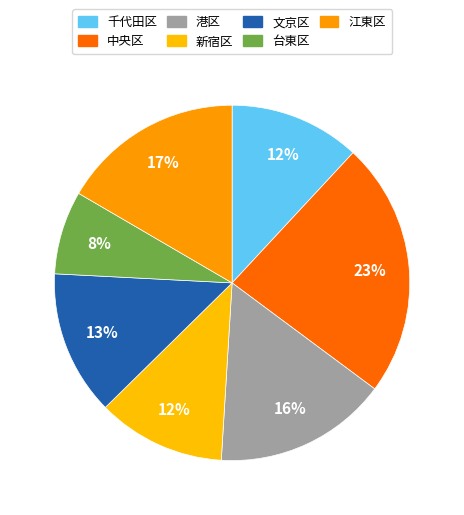

Is the sum of 台東区 and 港区 greater than half?

No